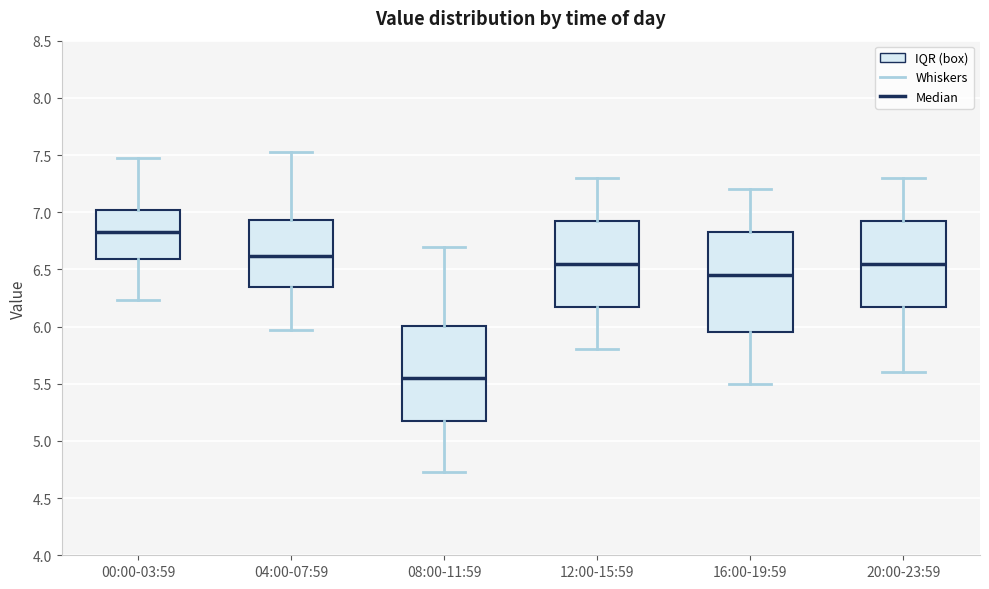

Reading left to right, read every box against the y-axis: the position of its median line, the range the box covers, and the ends of its whiskers. The values are not printed on the chart, so give them approximately, as read against the axis.

00:00-03:59: median 6.85, box 6.60 to 7.00, whiskers 6.25 to 7.45
04:00-07:59: median 6.60, box 6.35 to 6.95, whiskers 5.95 to 7.55
08:00-11:59: median 5.55, box 5.20 to 6.00, whiskers 4.75 to 6.70
12:00-15:59: median 6.55, box 6.20 to 6.95, whiskers 5.80 to 7.30
16:00-19:59: median 6.45, box 5.95 to 6.85, whiskers 5.50 to 7.20
20:00-23:59: median 6.55, box 6.20 to 6.95, whiskers 5.60 to 7.30